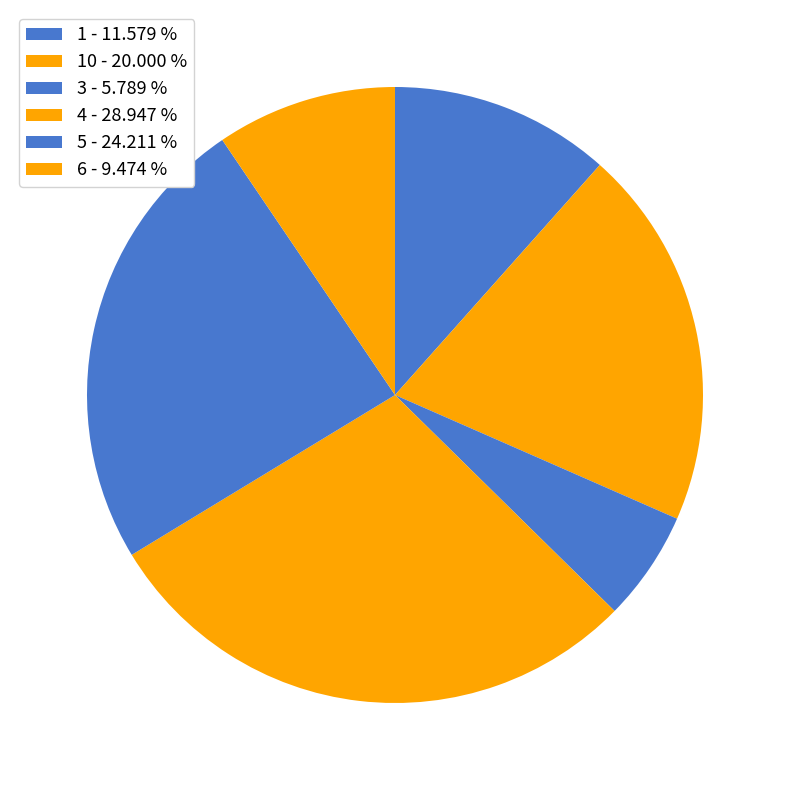

How many slices are in this pie chart?

6